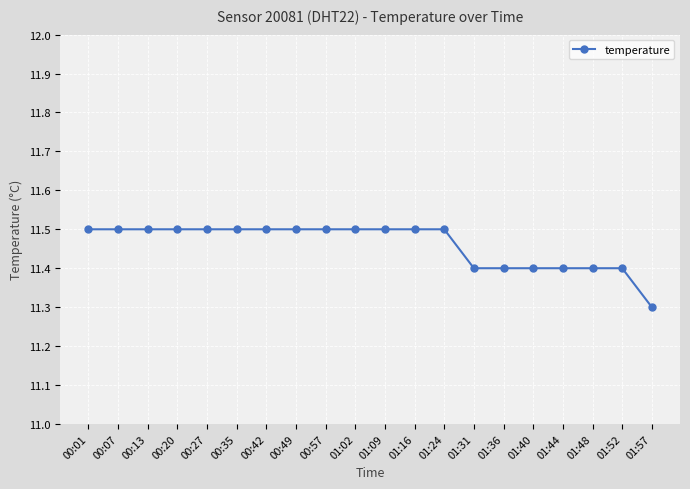

Is this an area chart (filled region under the line)?

No